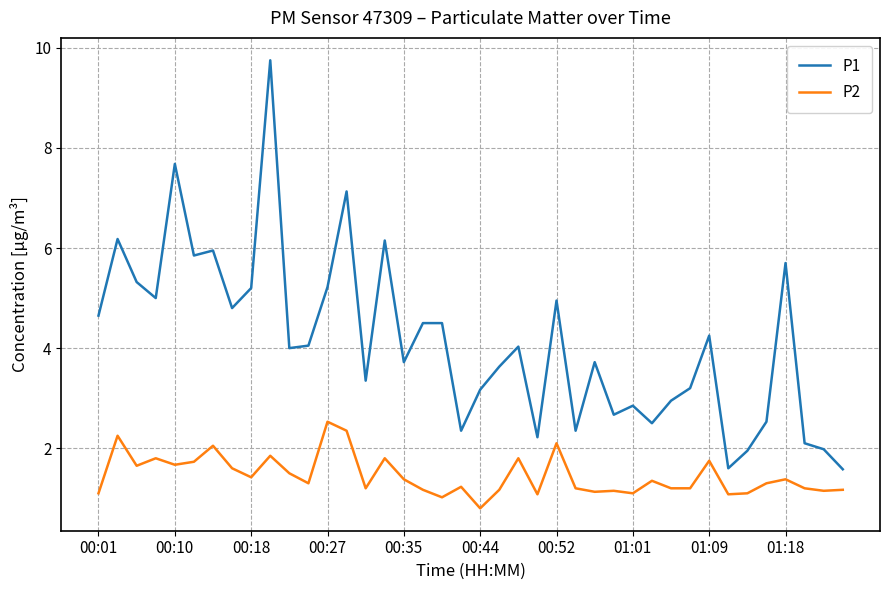

True or false: P1 and P2 cross at least once.

False